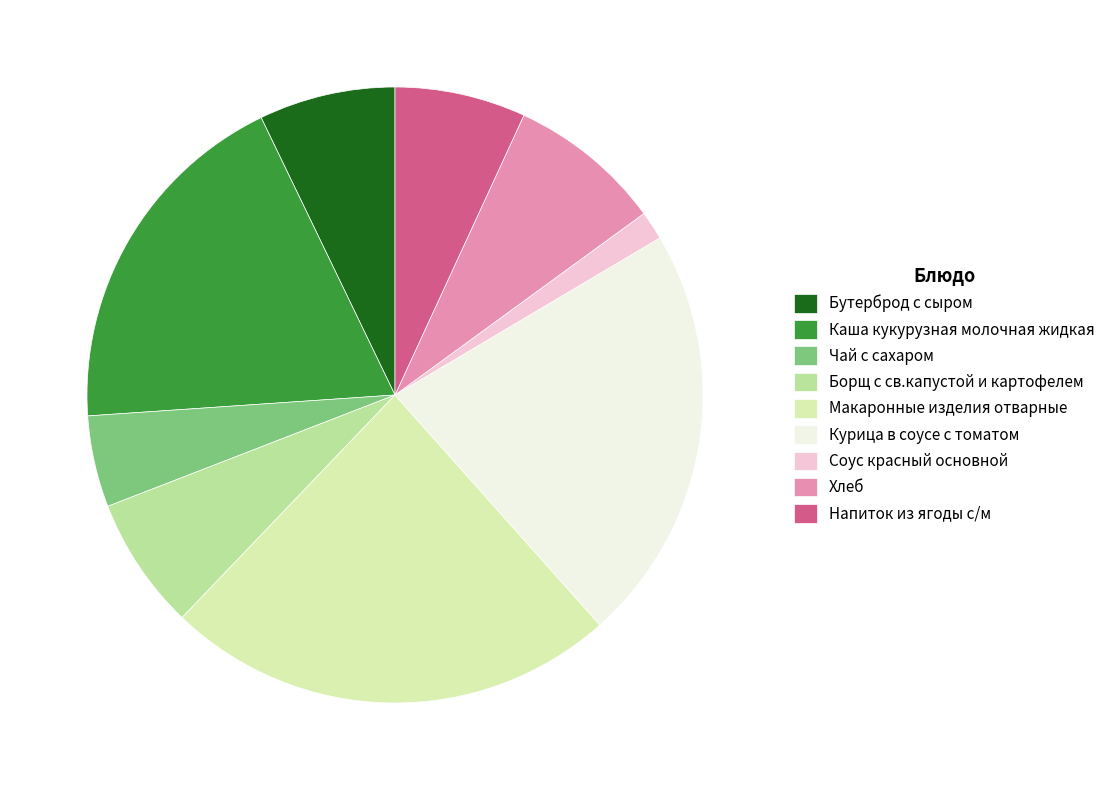

What is the smallest slice in the pie chart?

Соус красный основной